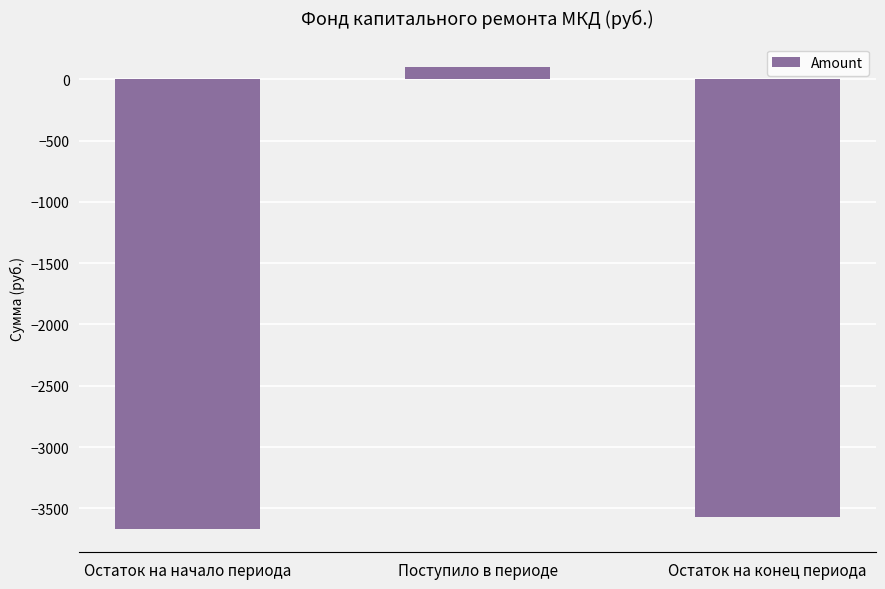

What is the maximum value shown in the chart?

102.2